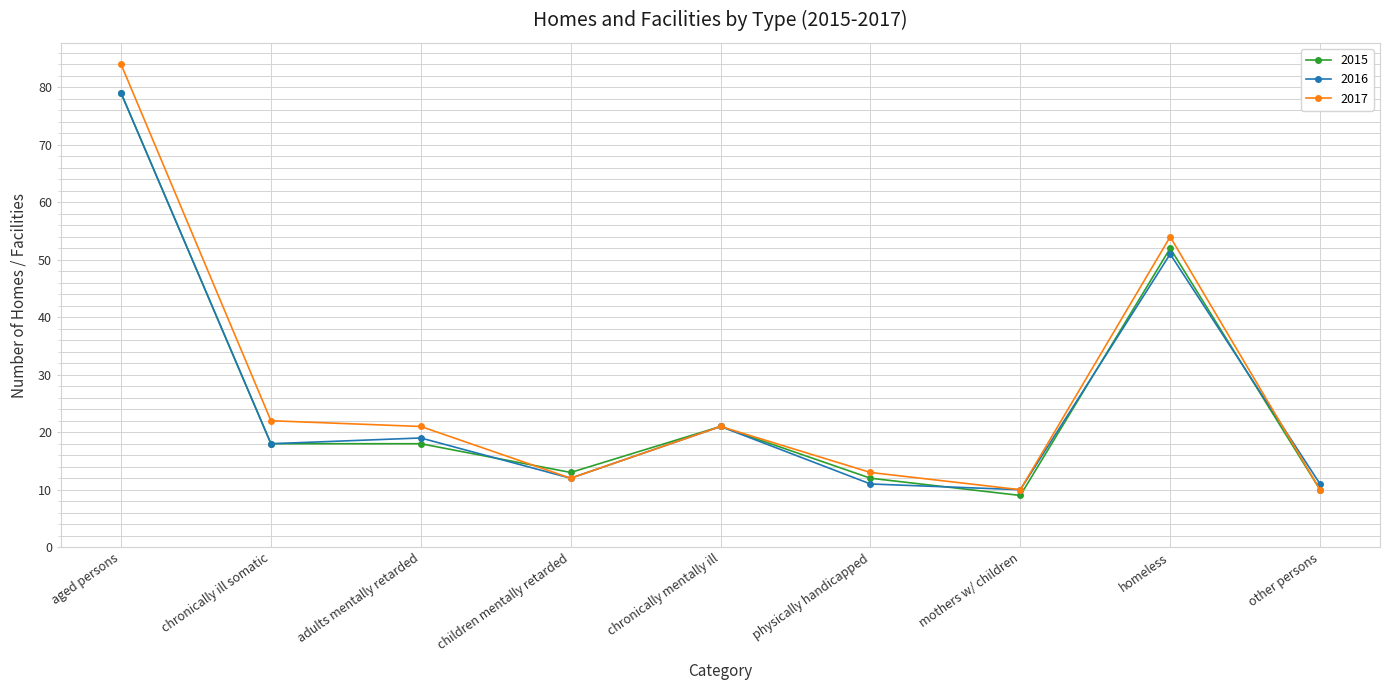

True or false: 2016 has more than 1 interior local peaks.

True